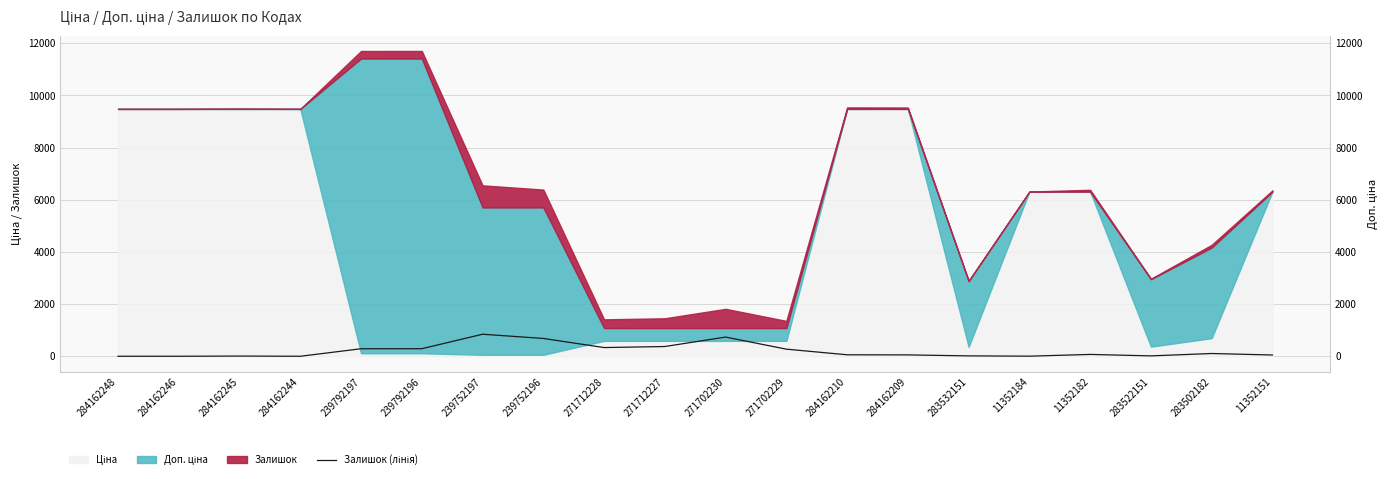

Rank the categories by value from highest to lowest.

239752197, 271702230, 239752196, 271712227, 271712228, 239792196, 239792197, 271702229, 283502182, 11352182, 284162210, 284162209, 11352151, 283532151, 283522151, 284162245, 11352184, 284162248, 284162246, 284162244